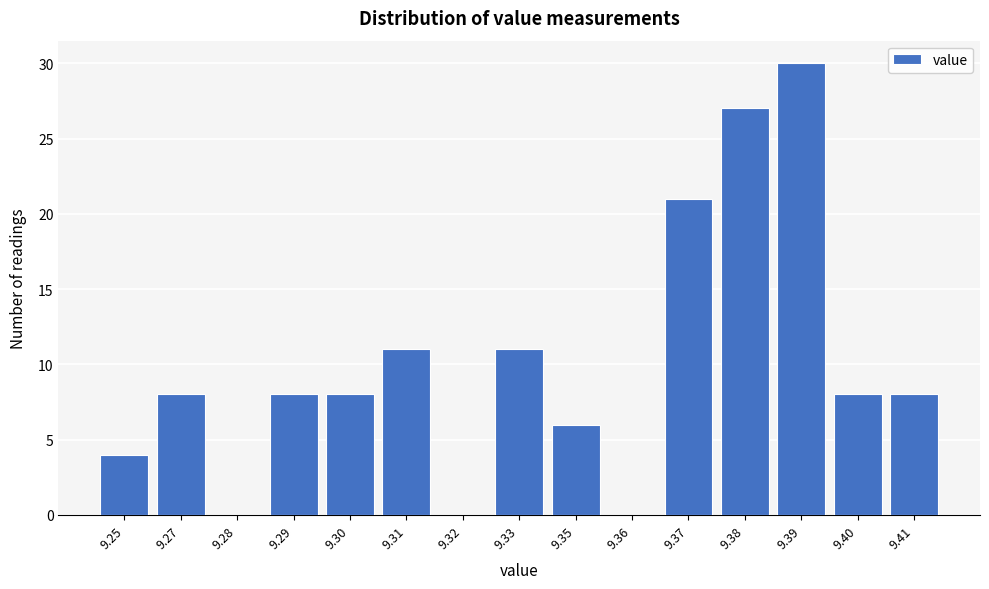

Reading left to right, transcribe all the data shown in this chart.

9.25=4	9.27=8	9.28=0	9.29=8	9.30=8	9.31=11	9.32=0	9.33=11	9.35=6	9.36=0	9.37=21	9.38=27	9.39=30	9.40=8	9.41=8